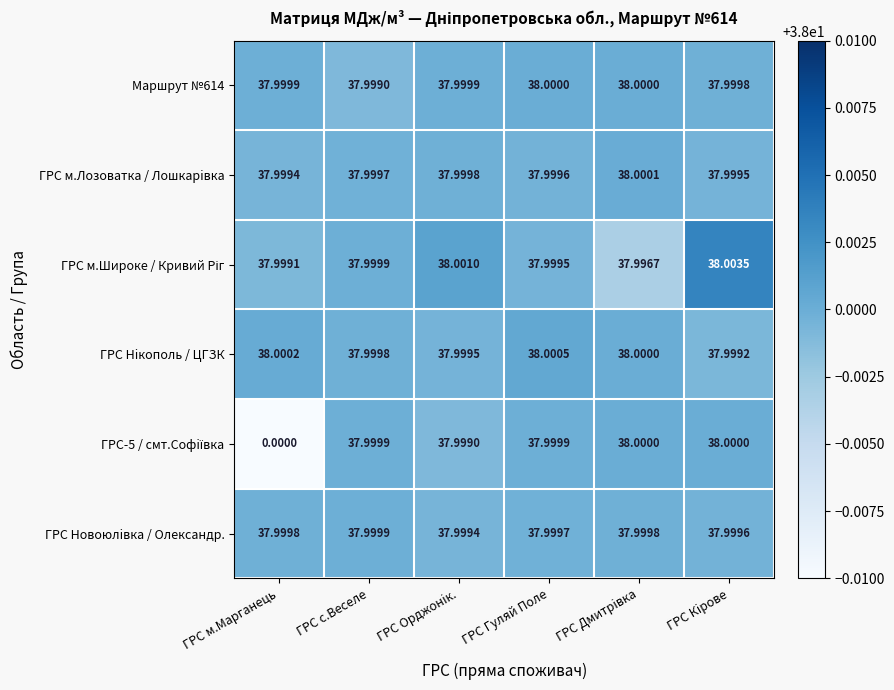

How many categories are shown in the chart?

6